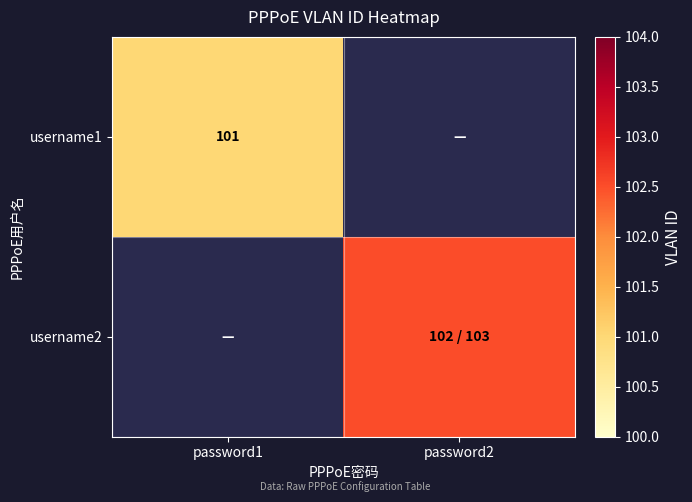

The username1 series shows 152.0 at password1. True or false?

False